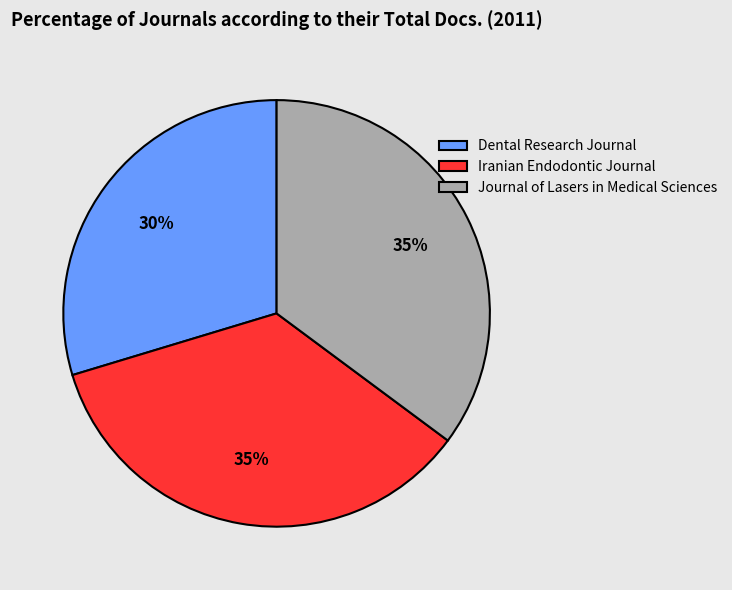

How many slices are in this pie chart?

3